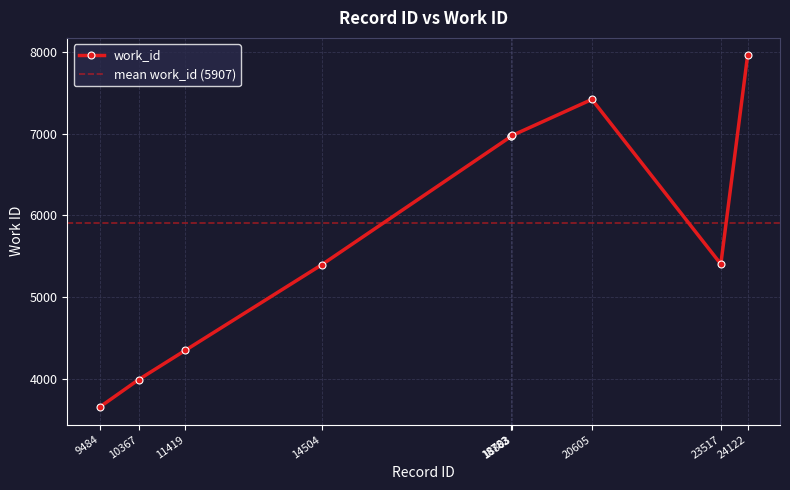

How many series are shown in this chart?

1